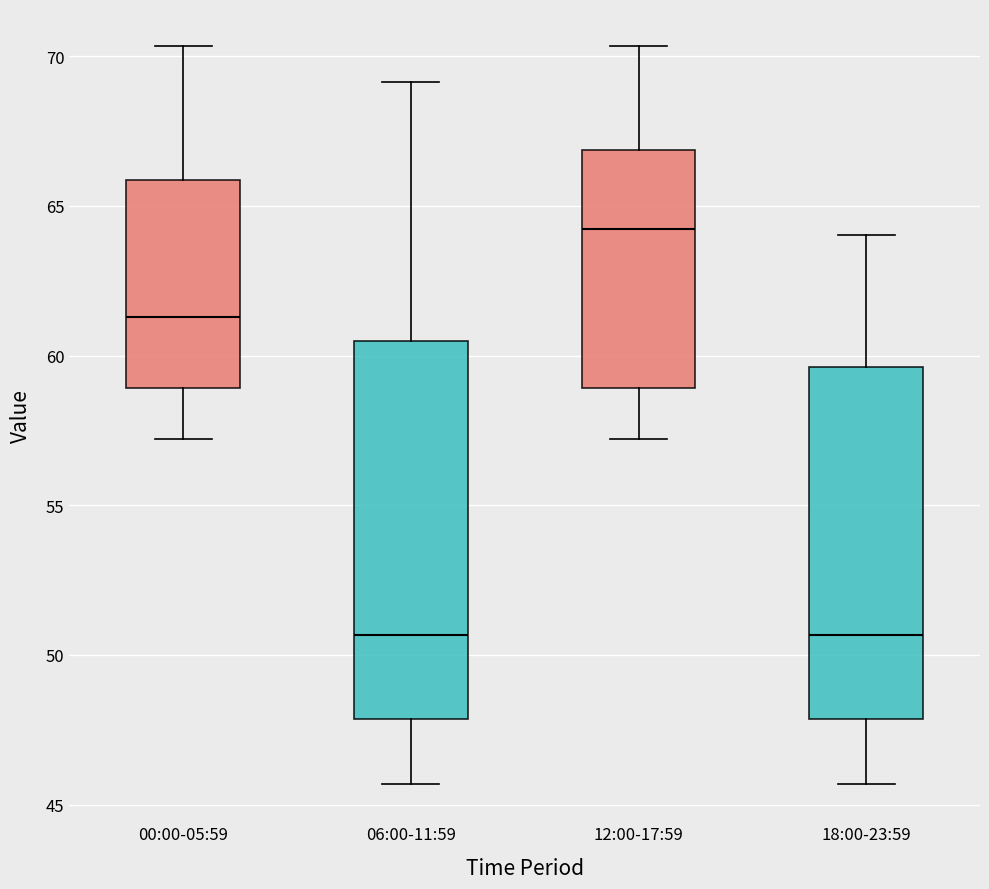

Which box is the tallest, from its lower edge to its upper edge?

06:00-11:59